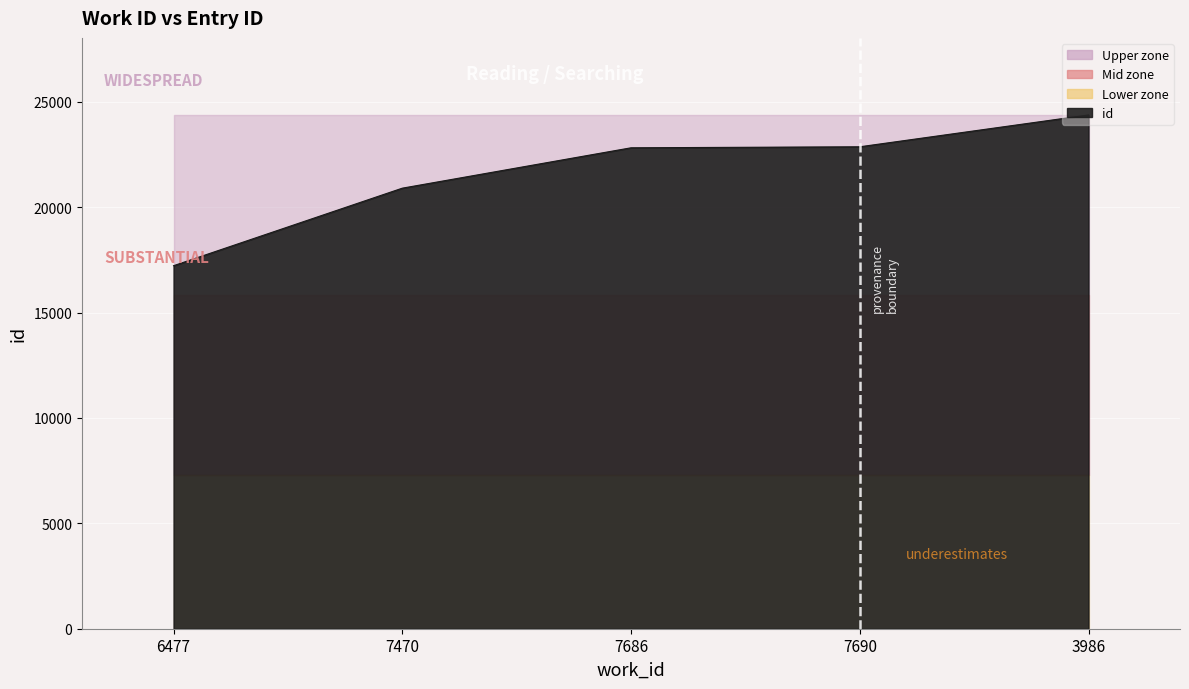

Which has a higher value, 6477 or 3986?

3986